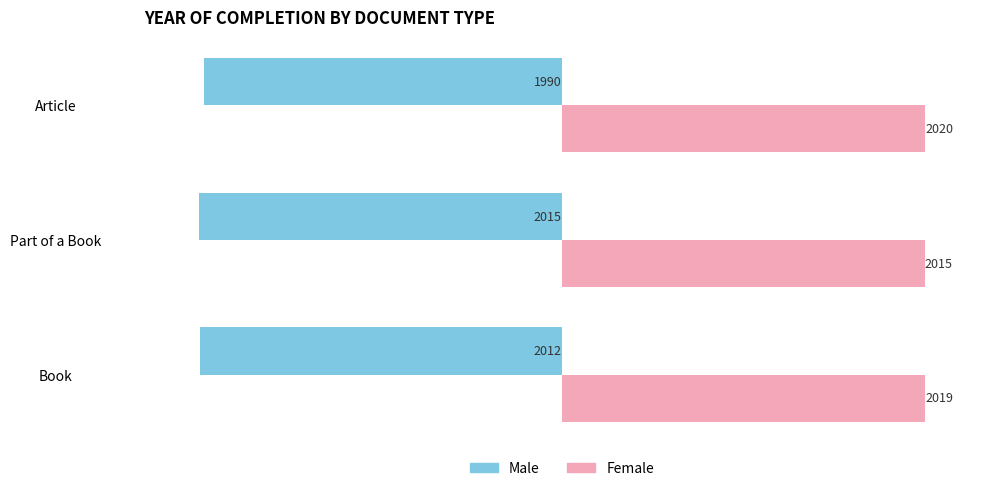

What is the total value across all series at Article?

30